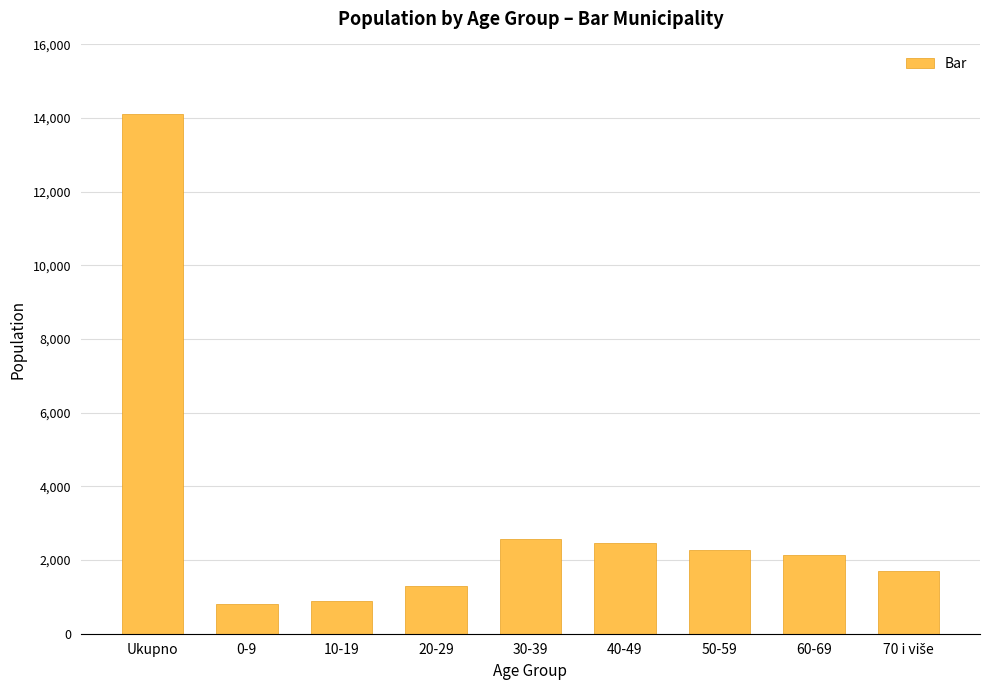

What is the maximum value shown in the chart?

14109